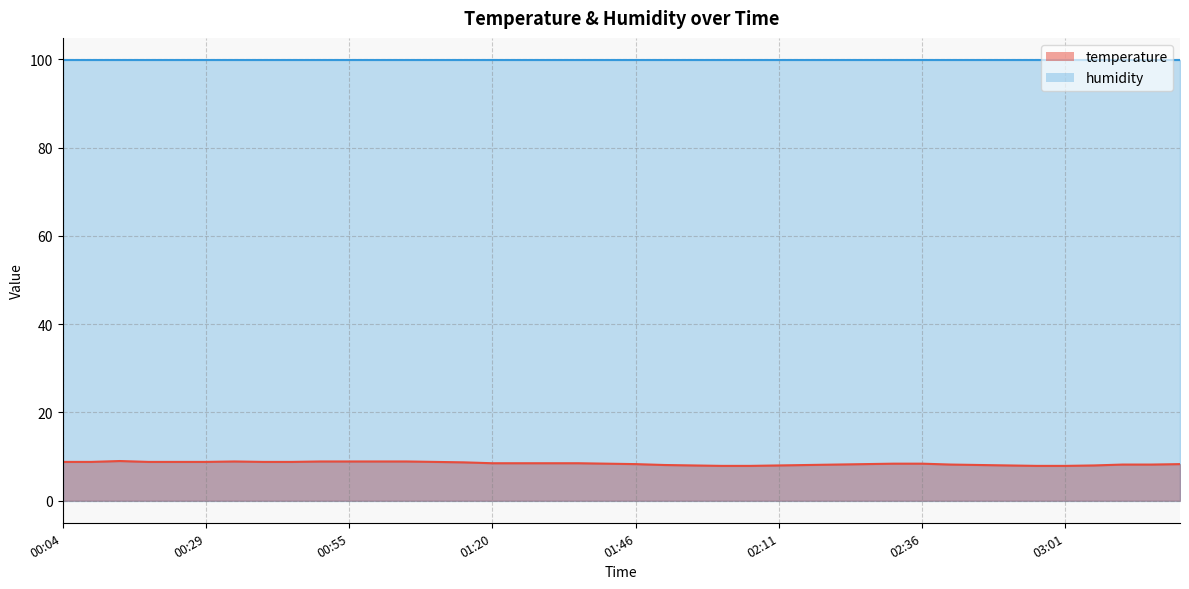

What is the smallest value displayed?

7.9